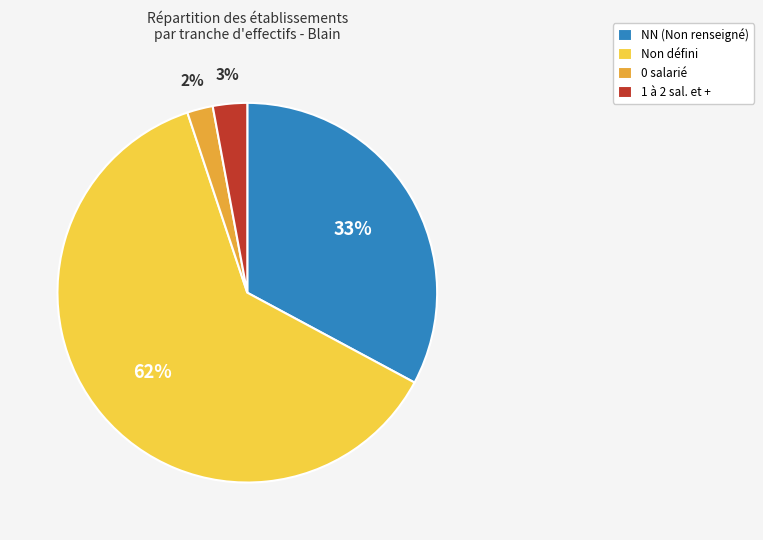

To the nearest percent, what is the average slice percentage?

25%